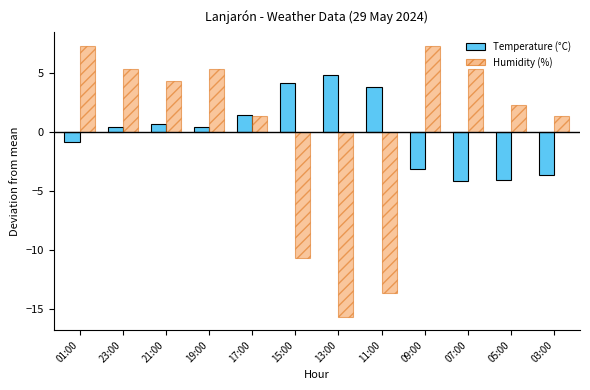

Are the bars grouped side by side (vs. stacked)?

Yes